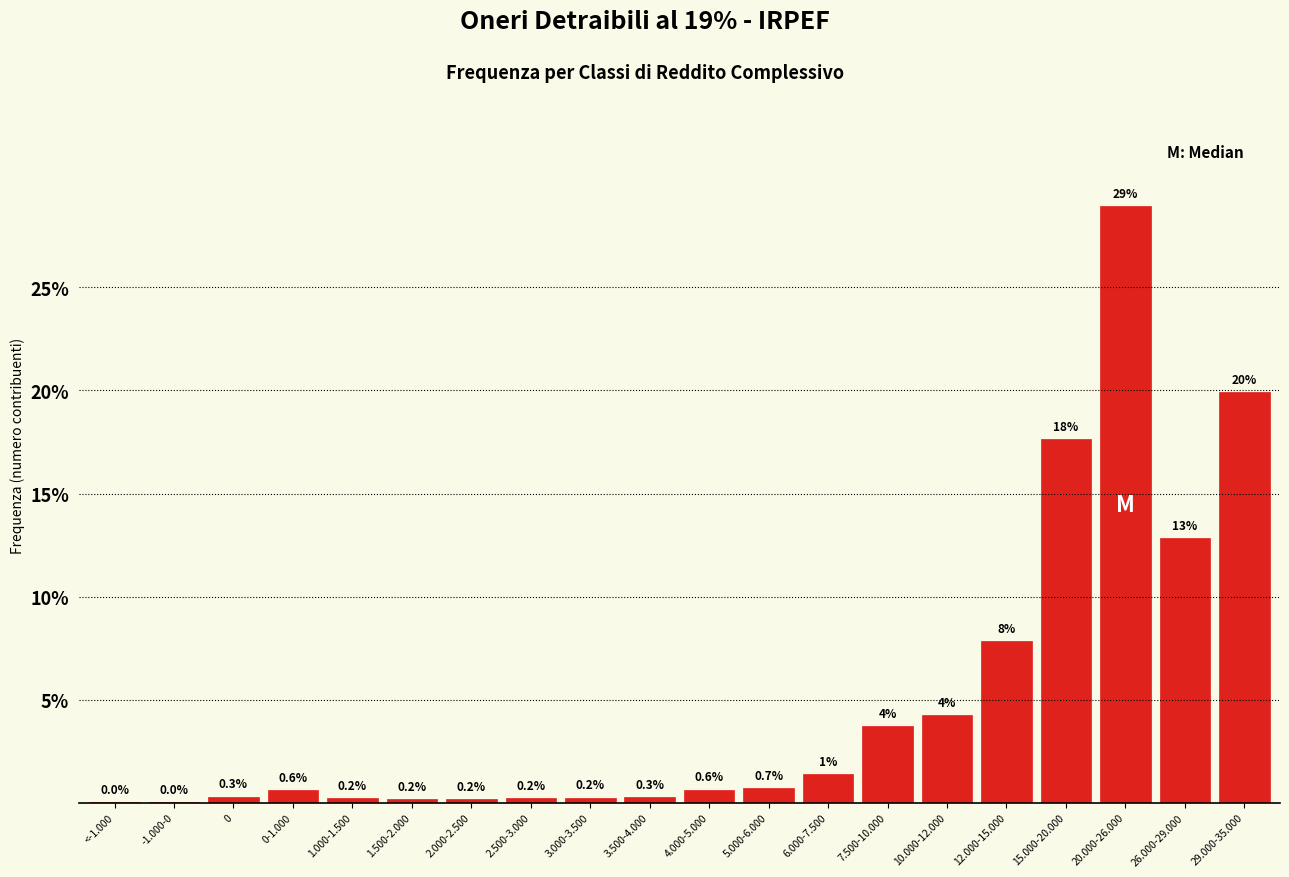

What is the maximum value shown in the chart?

28.9